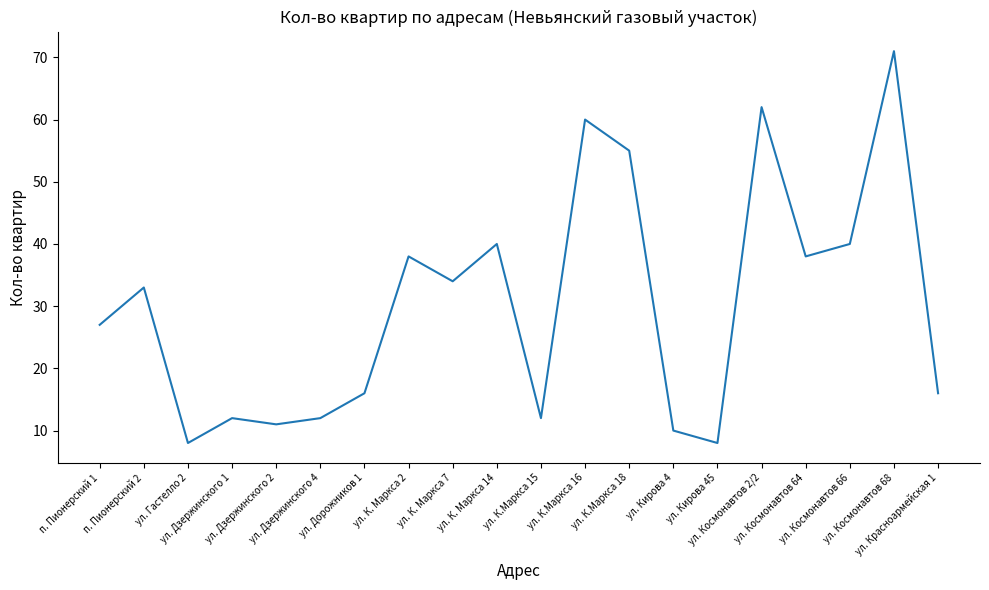

Which has a higher value, ул. Космонавтов 68 or п. Пионерский 1?

ул. Космонавтов 68